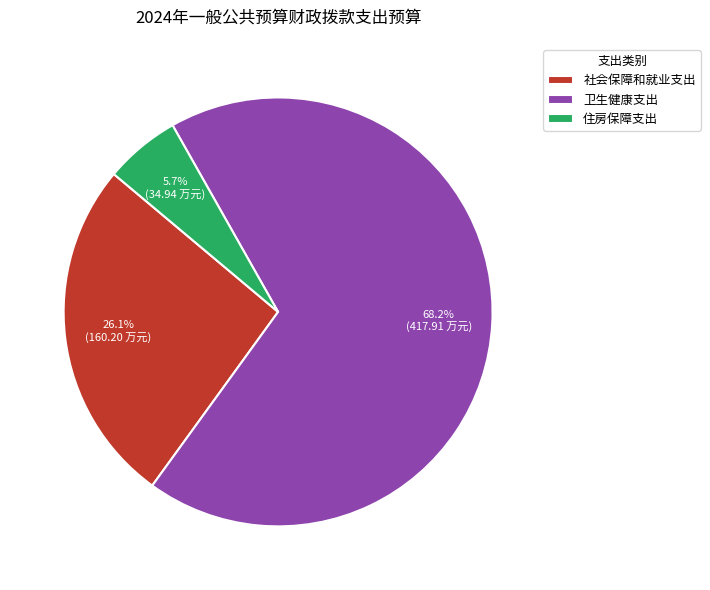

To the nearest percent, what is the difference between the largest and smallest slice percentages?

62%